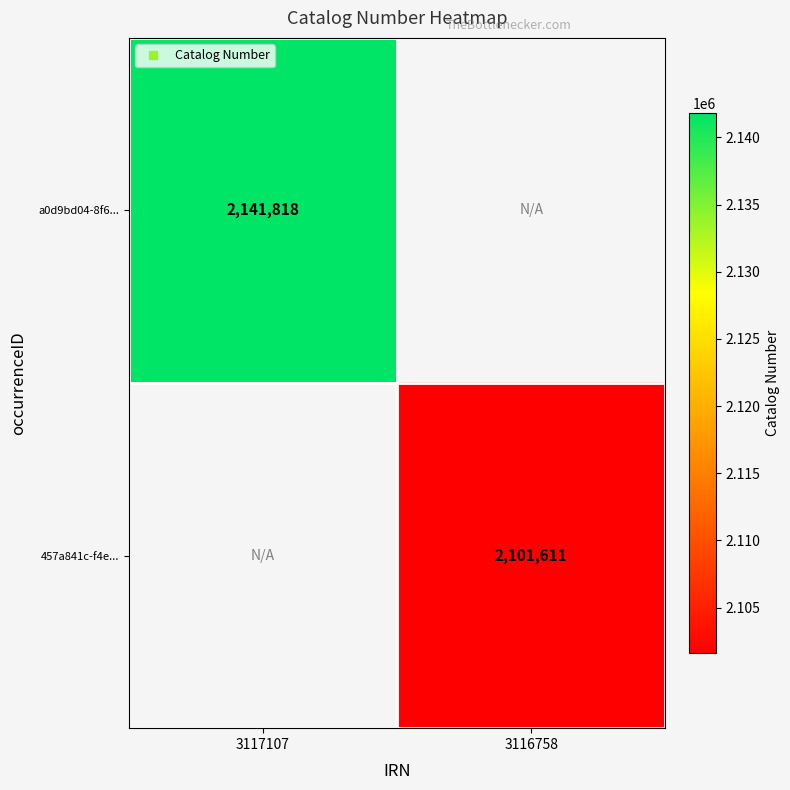

List the series in order of their overall mean, highest first.

a0d9bd04-8f6..., 457a841c-f4e...